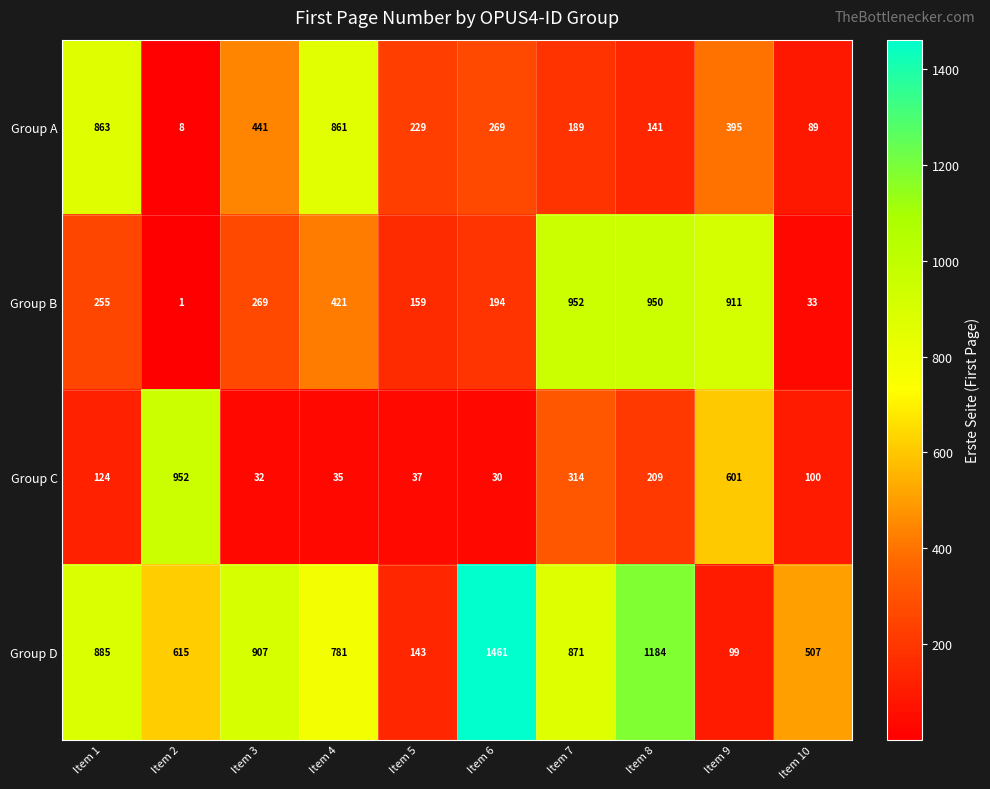

What is the difference between the second highest and second lowest values in the Group B series?

917